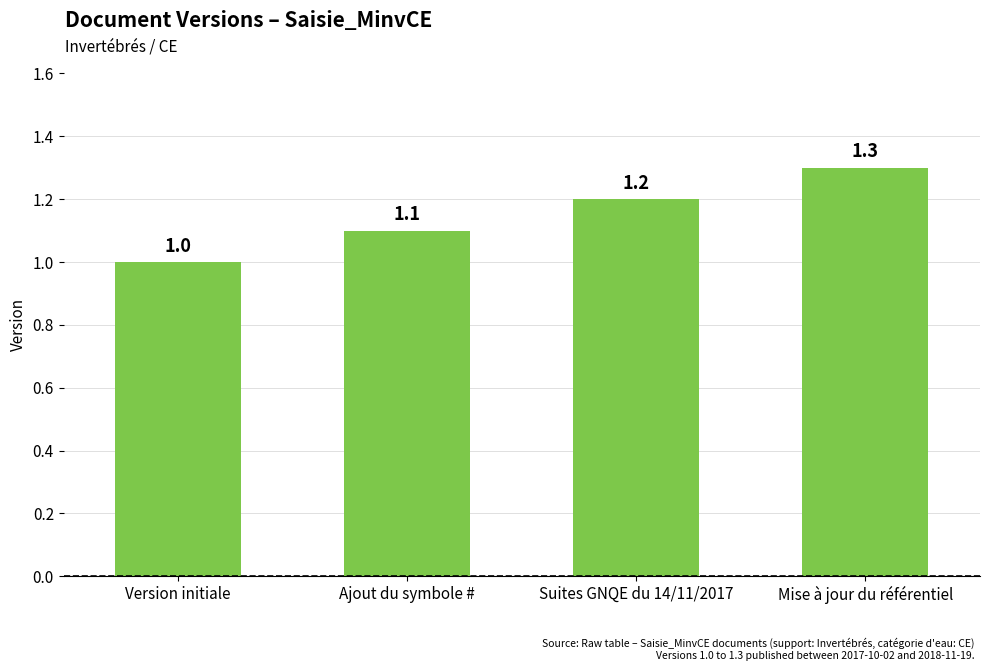

What is the difference between the maximum and minimum values?

0.3